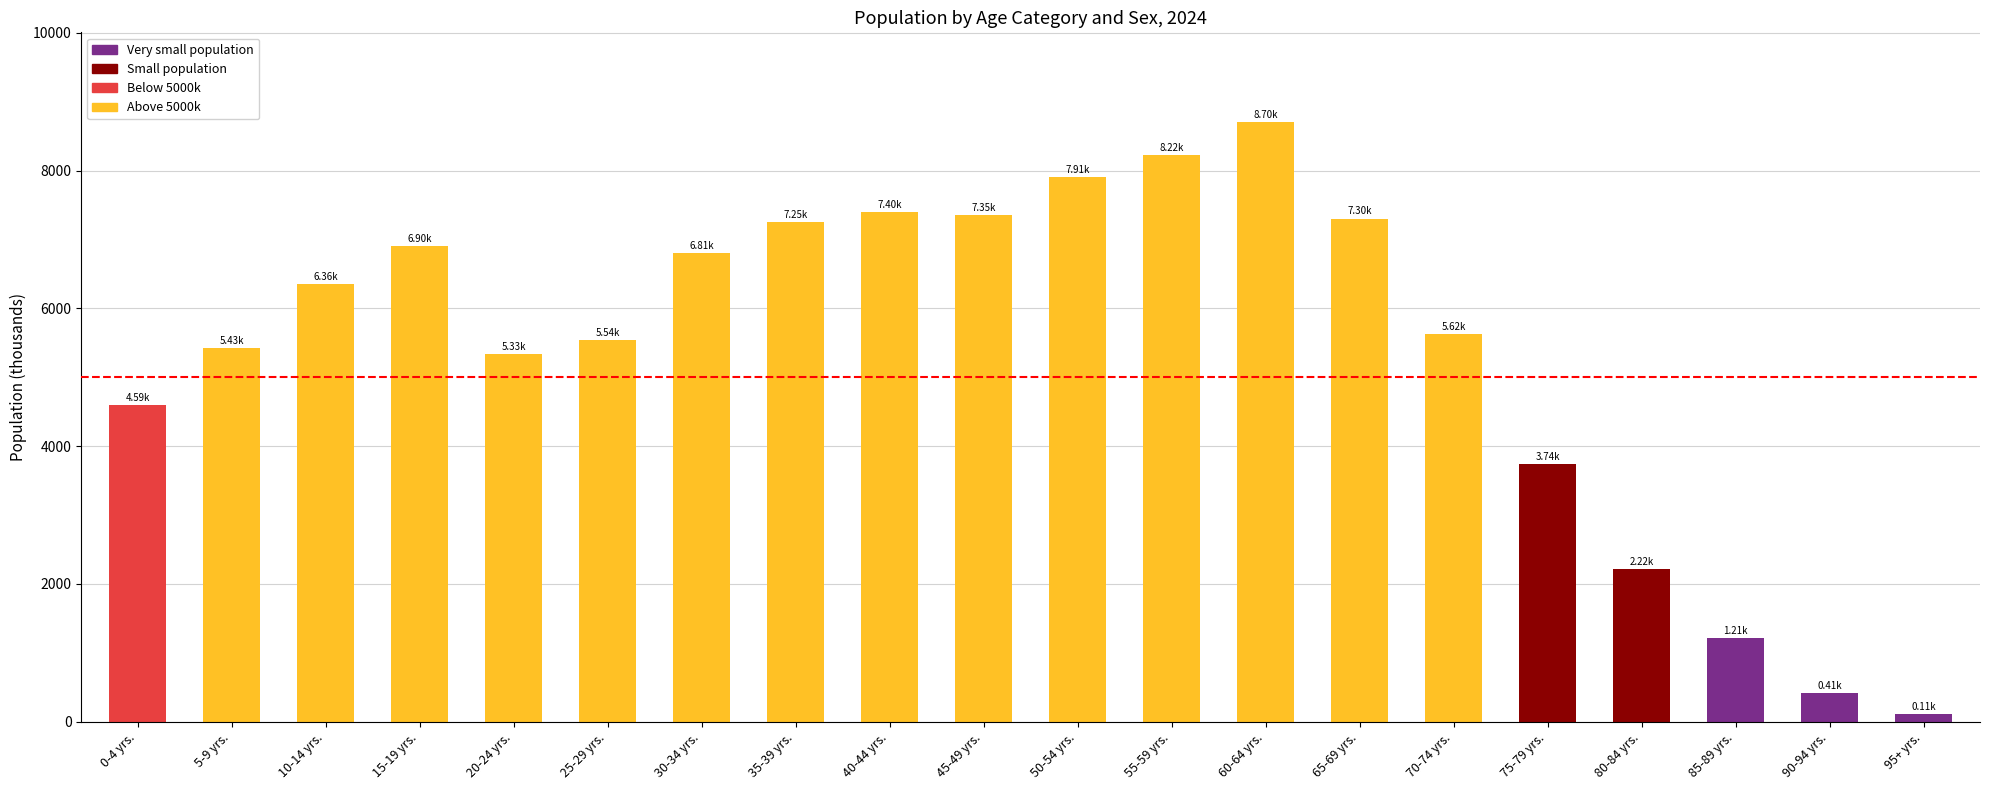

What is the sum of all values?

108423.4